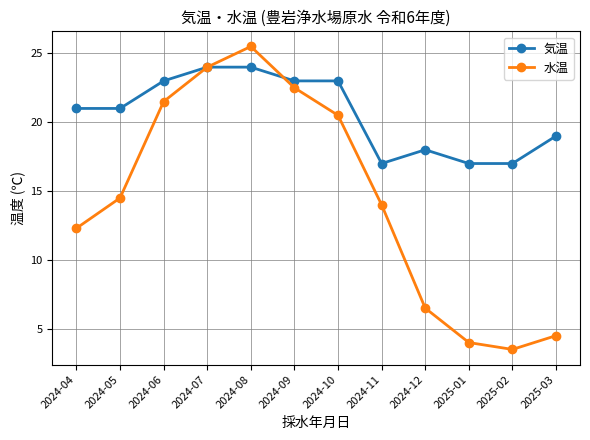

How many interior local peaks does the 水温 series have?

1